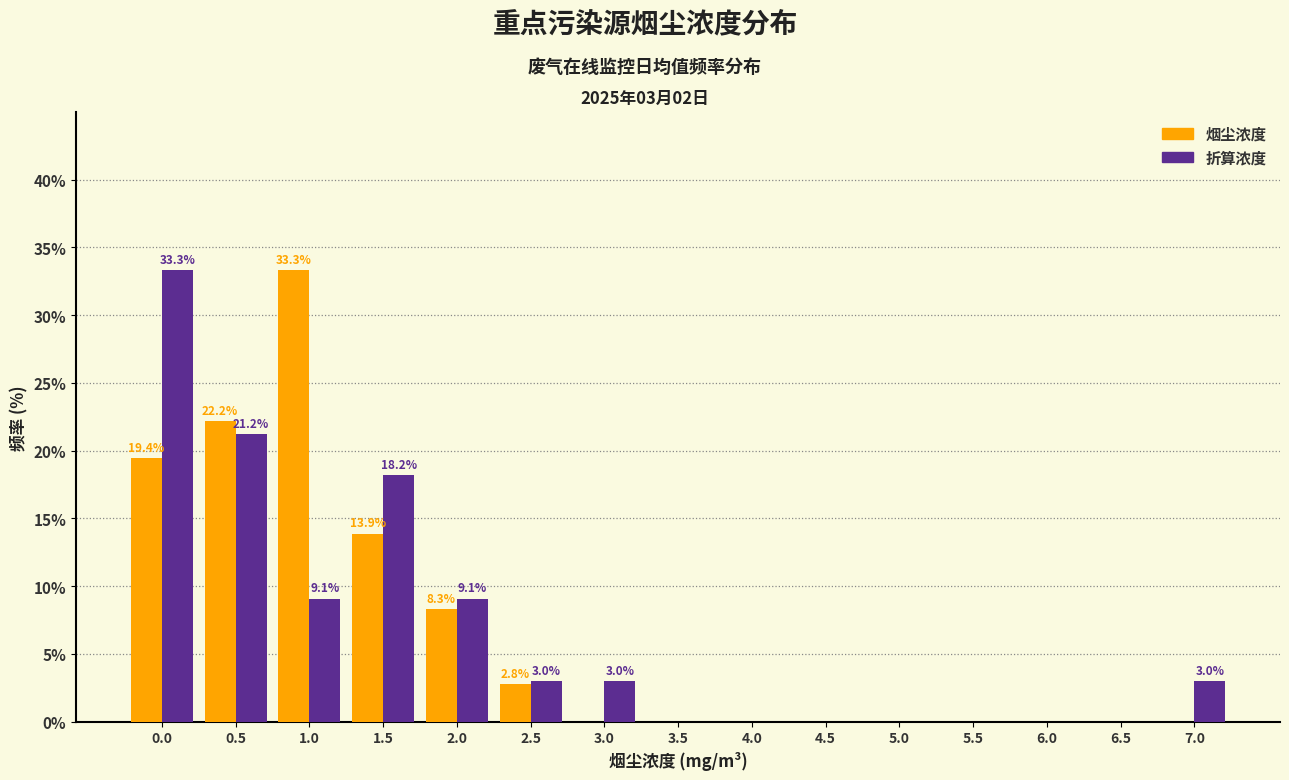

Reading left to right, transcribe all the data shown in this chart.

烟尘浓度: 0.0=19.4	0.5=22.2	1.0=33.3	1.5=13.9	2.0=8.3	2.5=2.8	3.0=0.0	3.5=0.0	4.0=0.0	4.5=0.0	5.0=0.0	5.5=0.0	6.0=0.0	6.5=0.0	7.0=0.0
折算浓度: 0.0=33.3	0.5=21.2	1.0=9.1	1.5=18.2	2.0=9.1	2.5=3.0	3.0=3.0	3.5=0.0	4.0=0.0	4.5=0.0	5.0=0.0	5.5=0.0	6.0=0.0	6.5=0.0	7.0=3.0